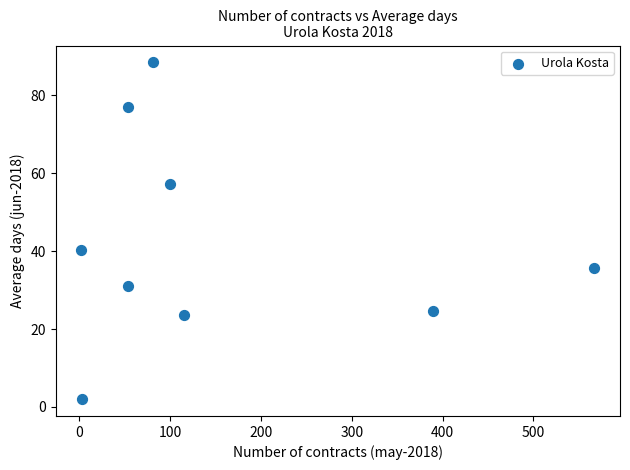

What Y value in the scatter plot is closest to 45?

40.3